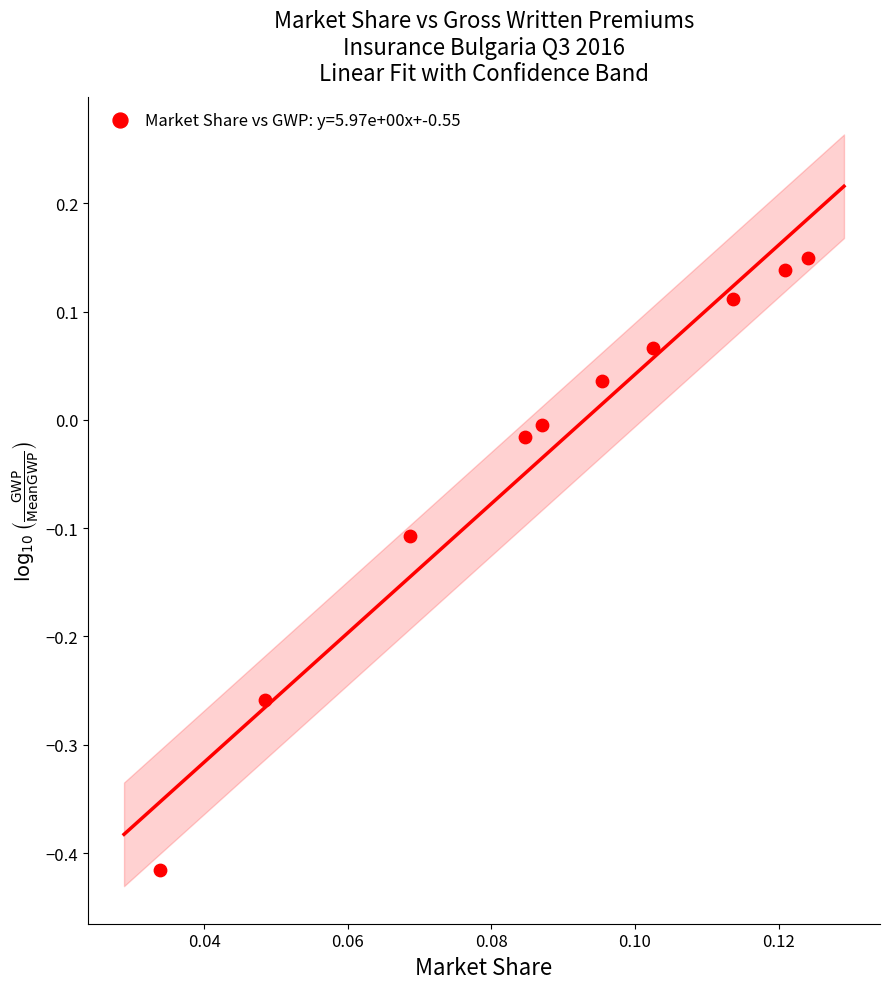

What is the range of Y values (max minus min)?

0.6